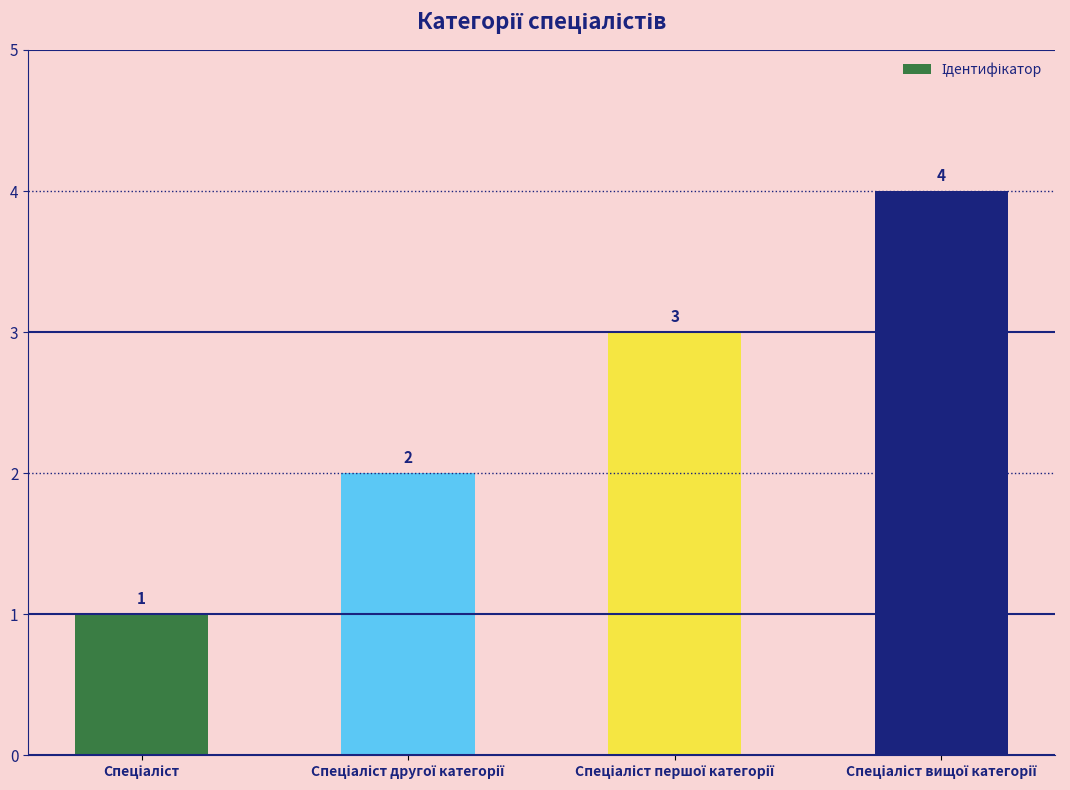

What is the greatest value displayed?

4